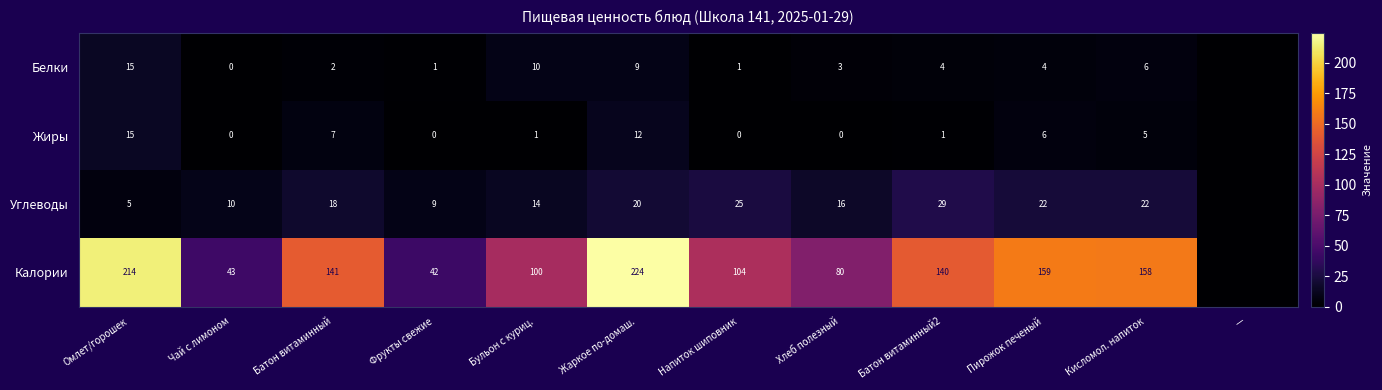

At which category does the chart reach its peak across all series?

Жаркое по-домаш.